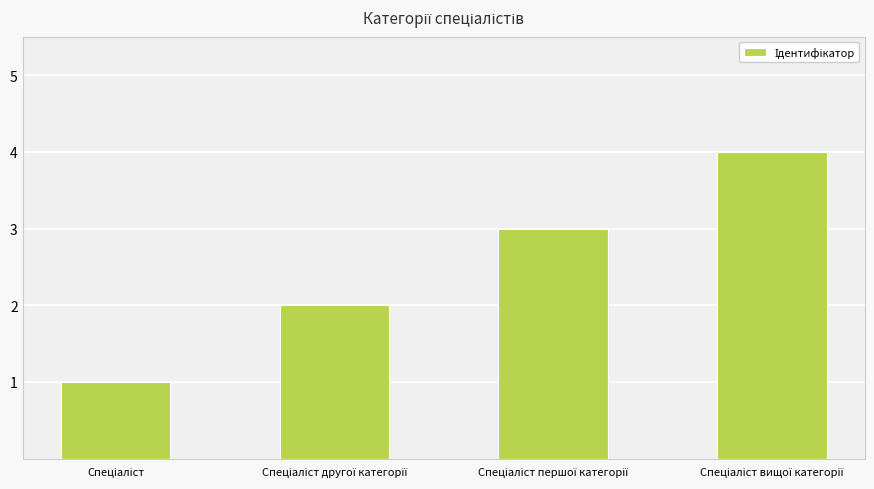

What is the sum of all values?

10